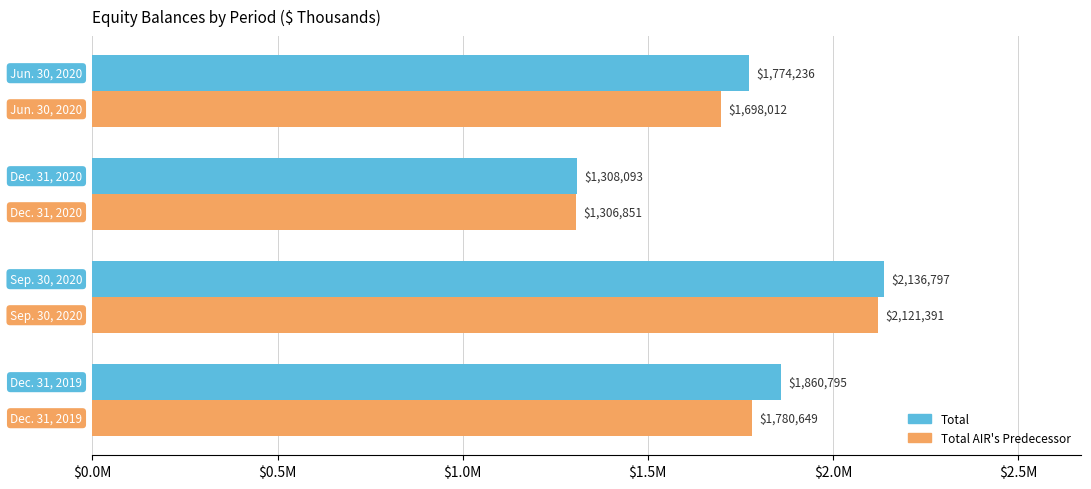

Reading left to right, list all the values displayed in this chart.

Total: 1860795	2136797	1308093	1774236
Total AIR's Predecessor: 1780649	2121391	1306851	1698012